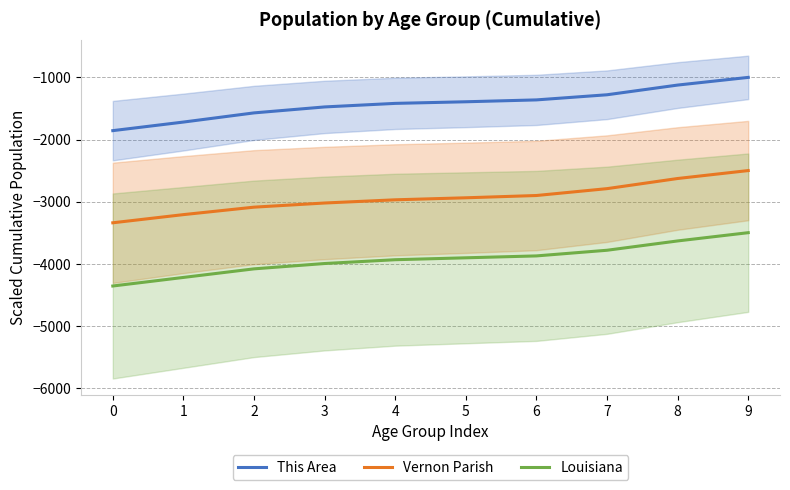

What is the total value across all series at 9?

-7000.0